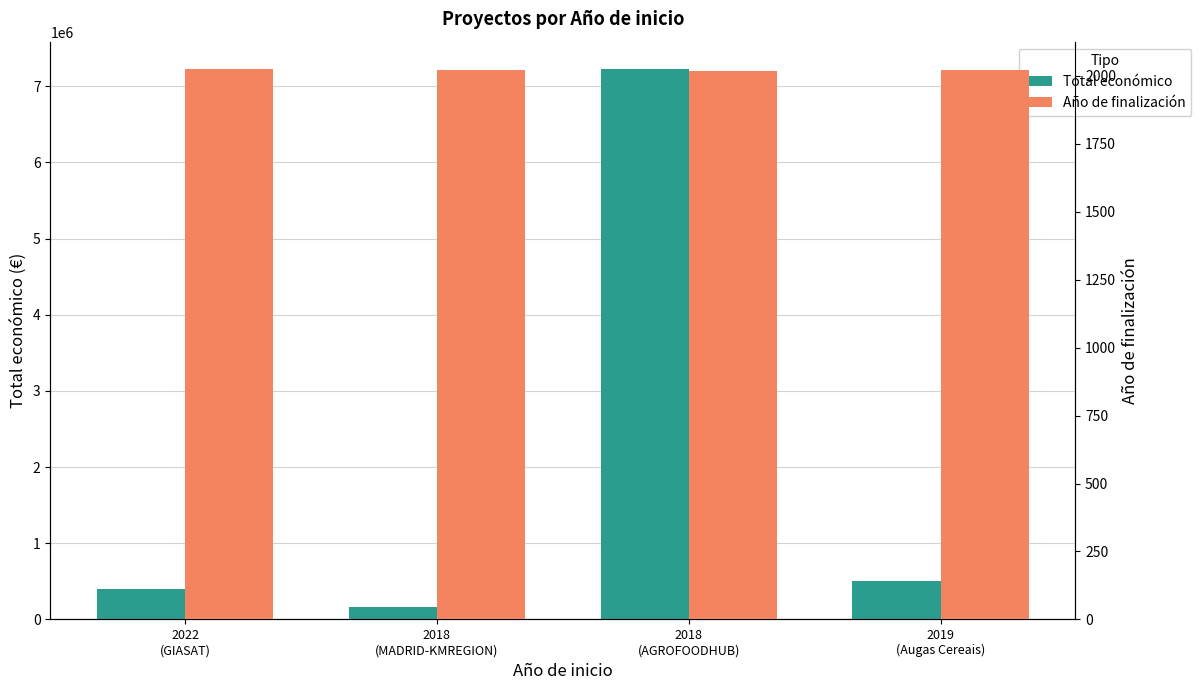

Reading left to right, extract all data points from this chart.

Total económico: 2022
(GIASAT)=395340	2018
(MADRID-KMREGION)=165000	2018
(AGROFOODHUB)=7222818	2019
(Augas Cereais)=499930
Año de finalización: 2022
(GIASAT)=2025	2018
(MADRID-KMREGION)=2021	2018
(AGROFOODHUB)=2018	2019
(Augas Cereais)=2021